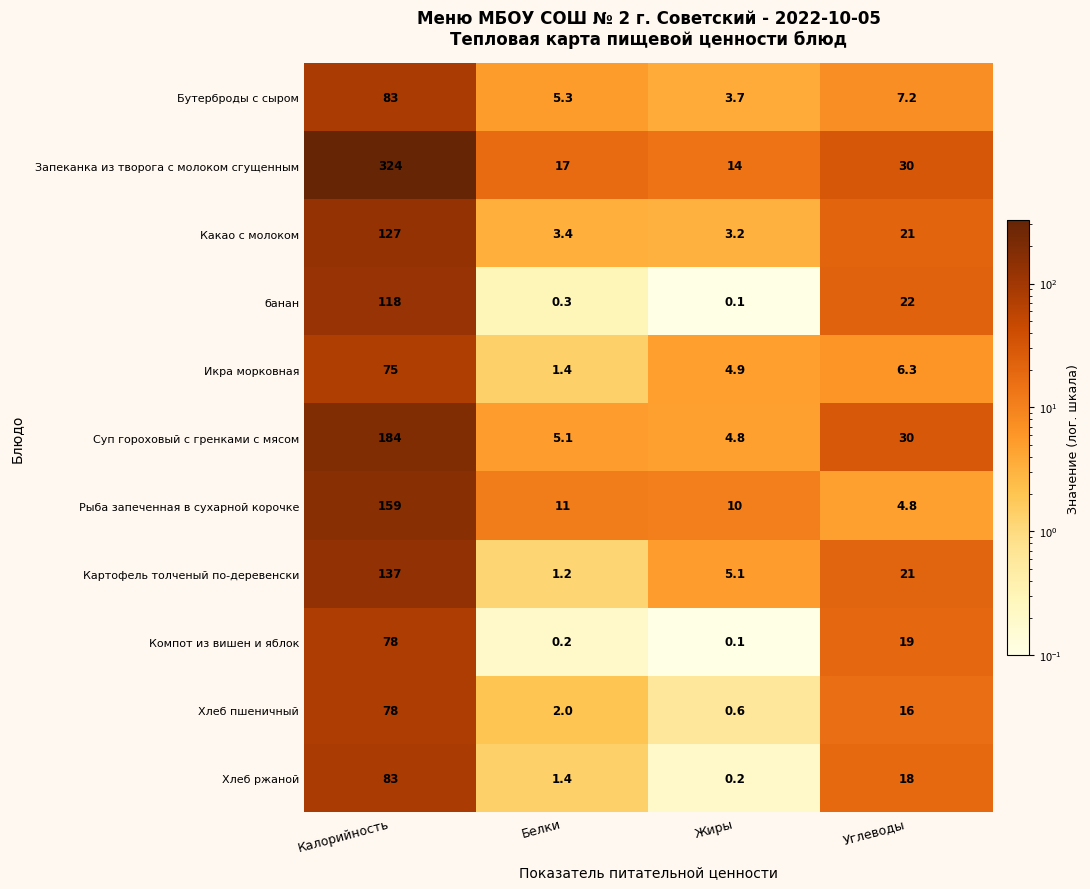

The value of Какао с молоком at Белки is 5.1. True or false?

False